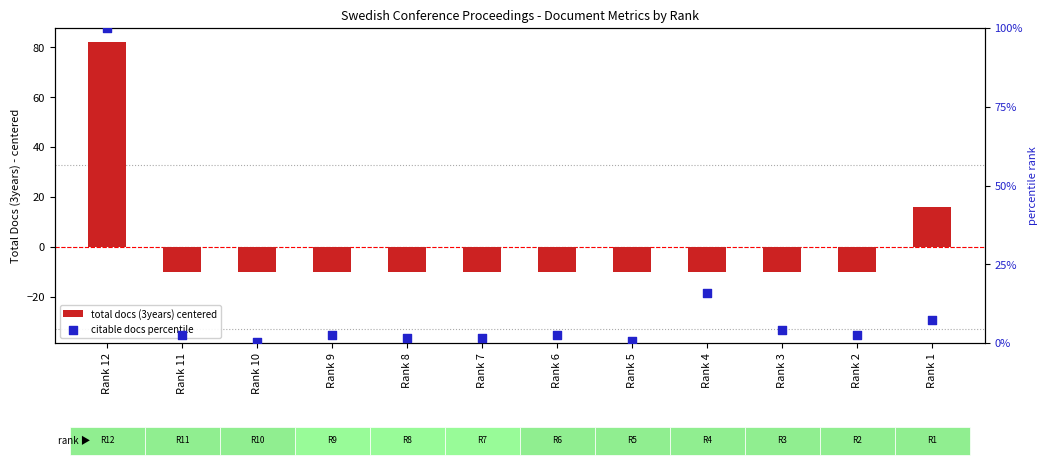

Which series contains the highest Y value?

citable docs percentile